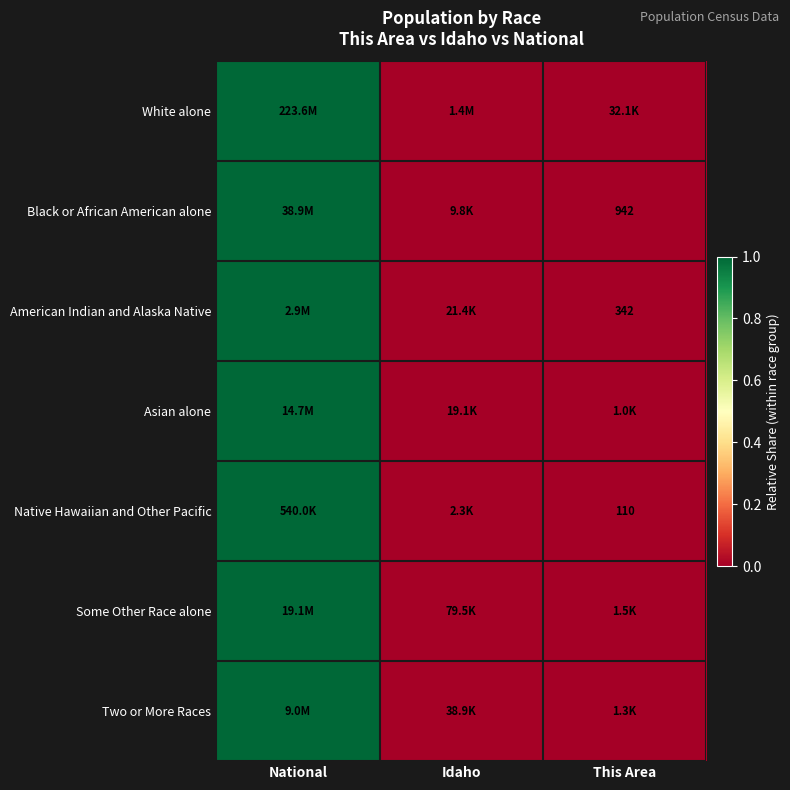

Which category has the highest value in the Black or African American alone series?

National